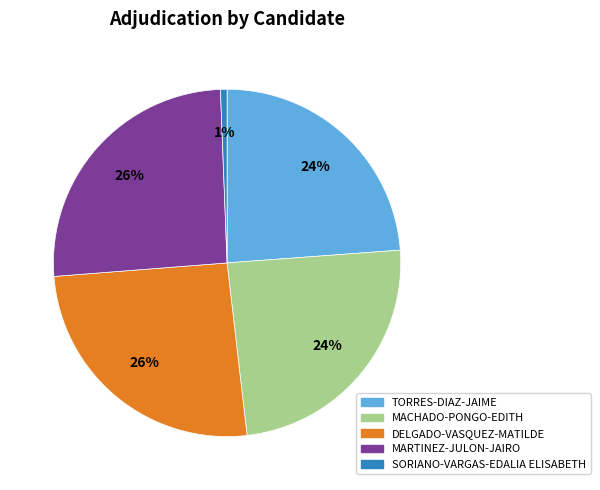

Between DELGADO-VASQUEZ-MATILDE and SORIANO-VARGAS-EDALIA ELISABETH, which is larger?

DELGADO-VASQUEZ-MATILDE